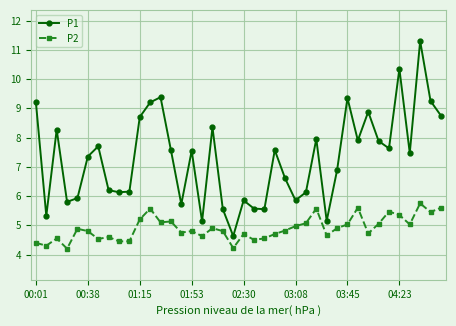

How many values in the P1 series are below 7?

18